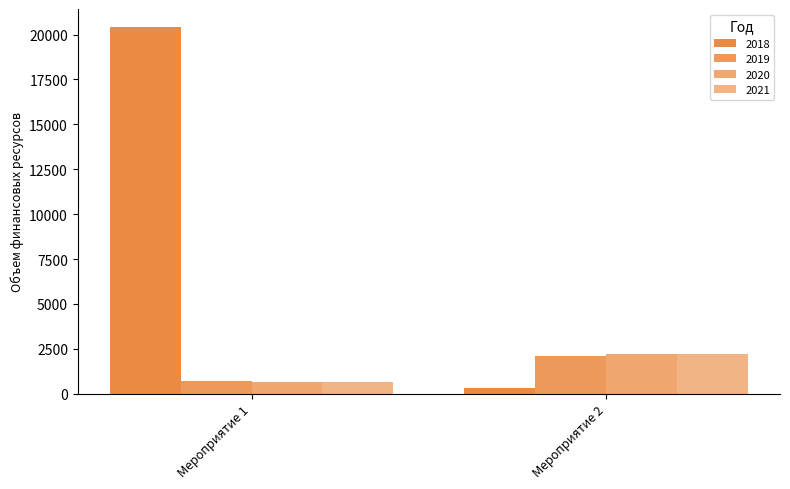

How many data points in 2021 are less than 2200?

1